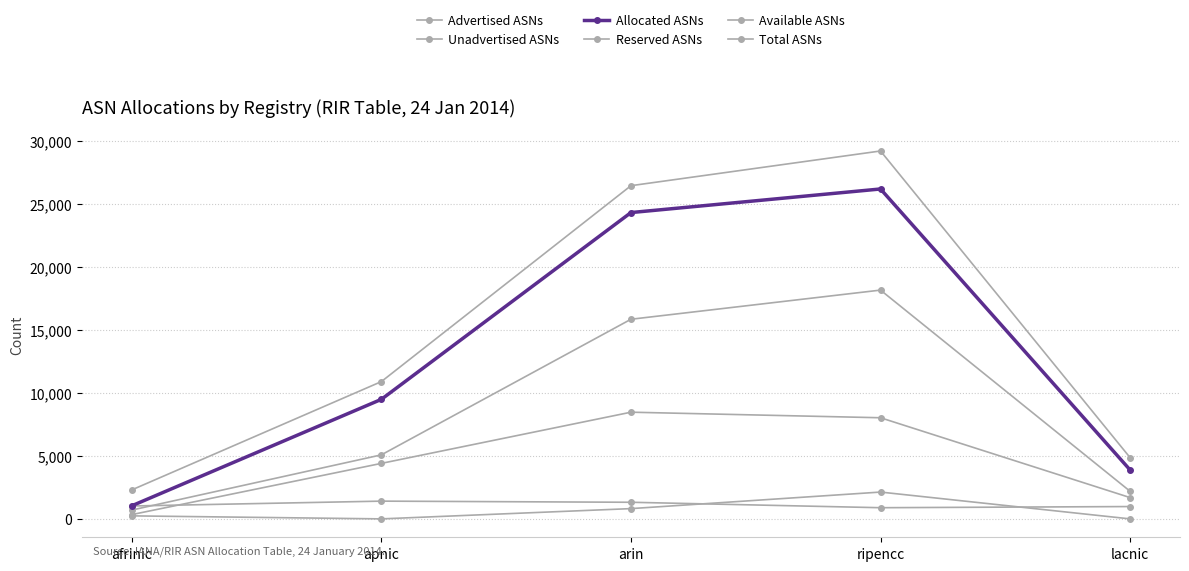

Is this an area chart (filled region under the line)?

No